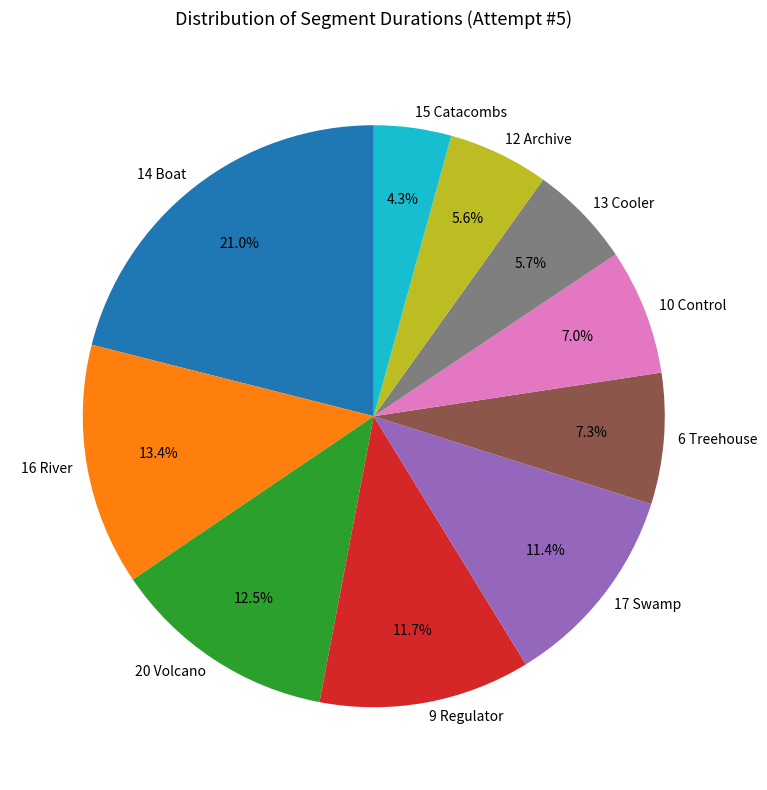

Do 16 River and 12 Archive together represent more than half of the pie?

No